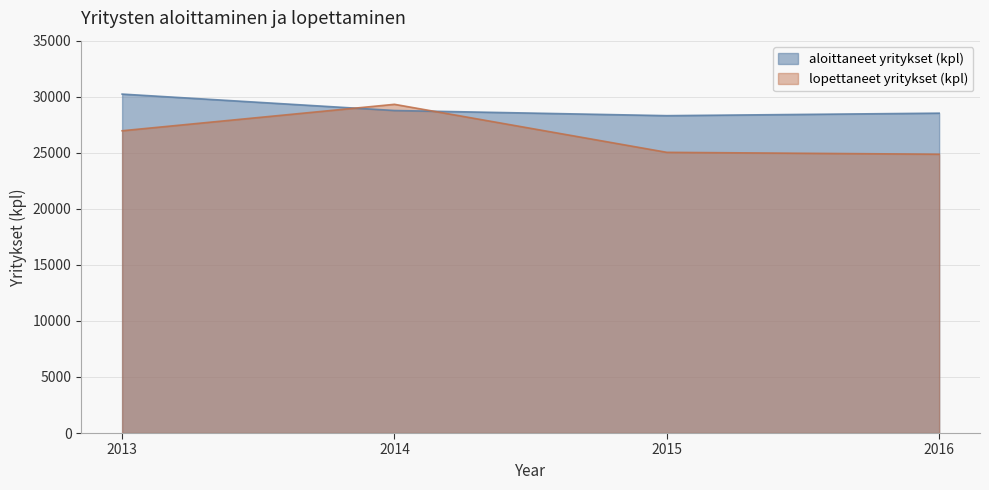

What is the sum of all aloittaneet yritykset (kpl) values?

115848